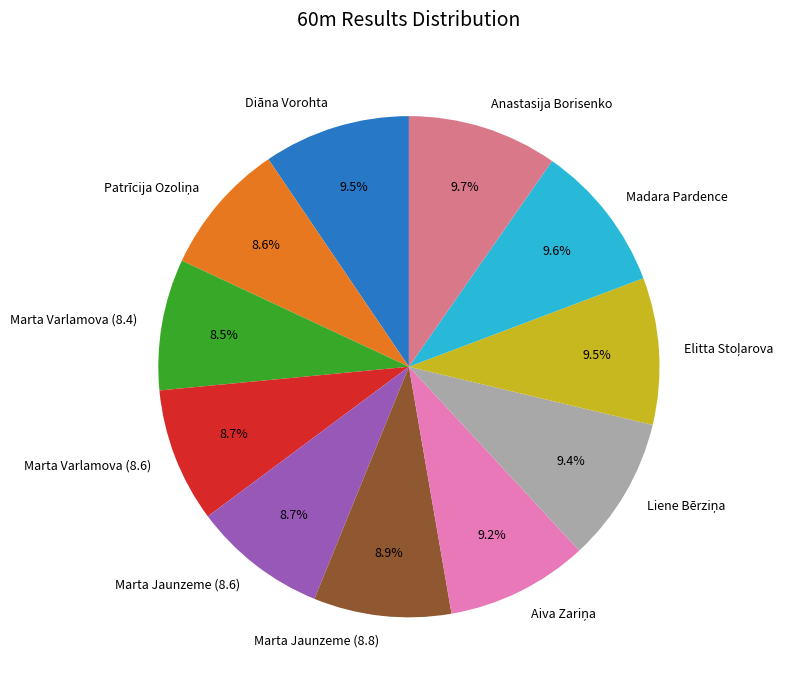

Is Marta Varlamova (8.4) the majority of the pie?

No